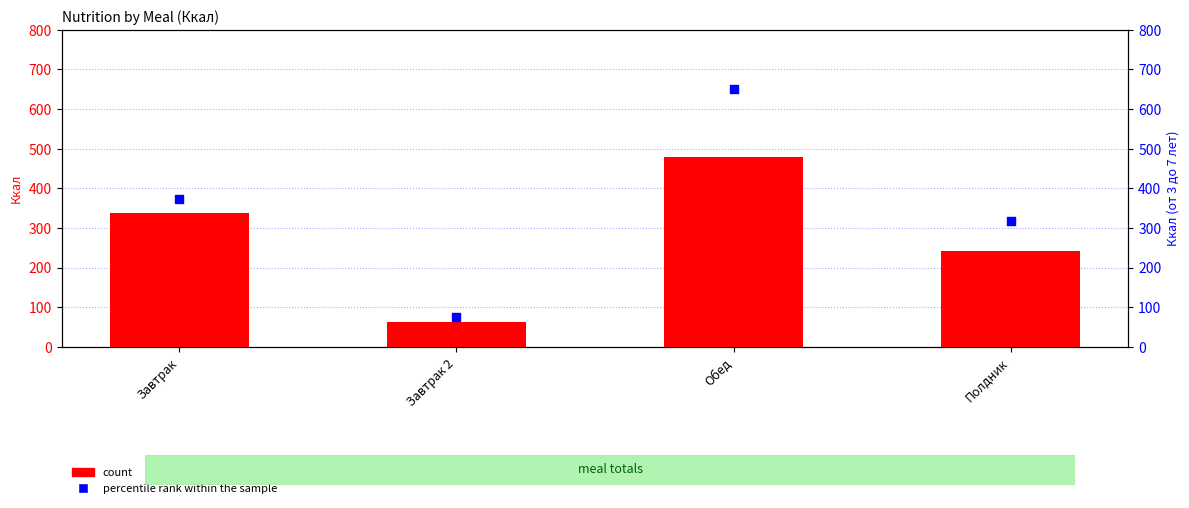

Which series contains the lowest Y value?

count